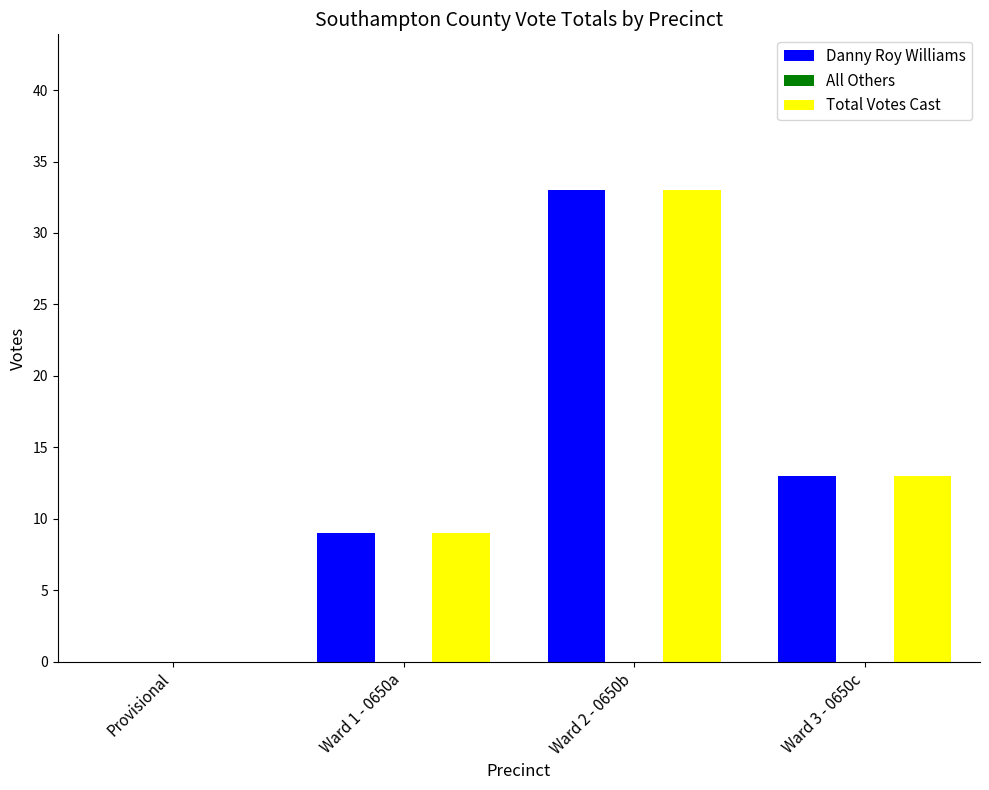

What is the highest value of the Total Votes Cast series?

33